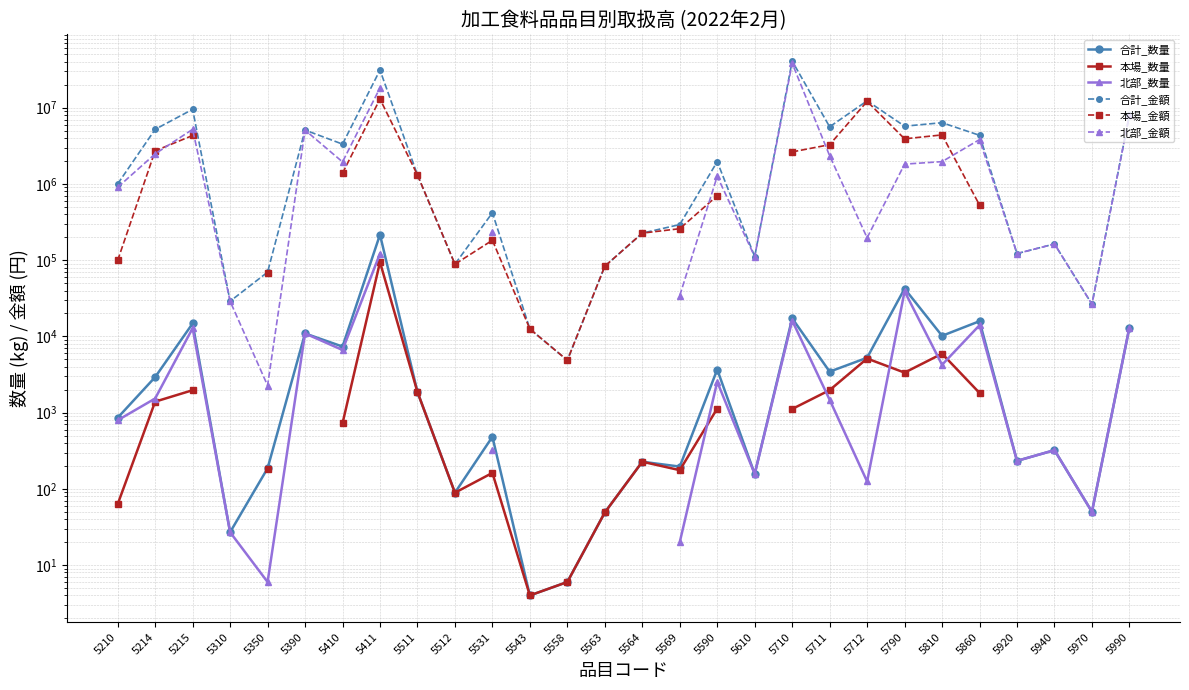

What is the sum of all 合計_金額 values?

143720214.0